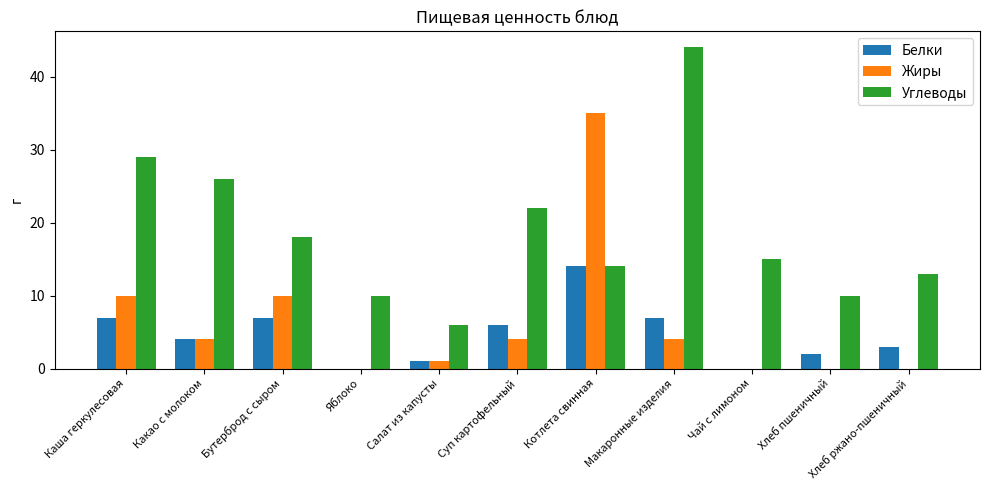

Between Яблоко and Чай с лимоном, which series saw the biggest shift?

Углеводы